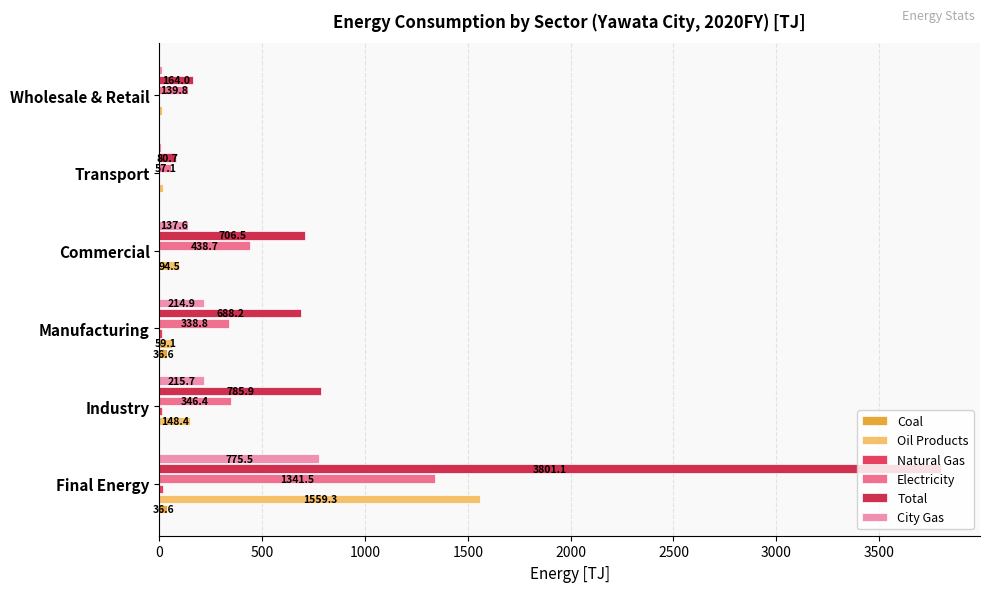

How many data points in Total are above 706?

3